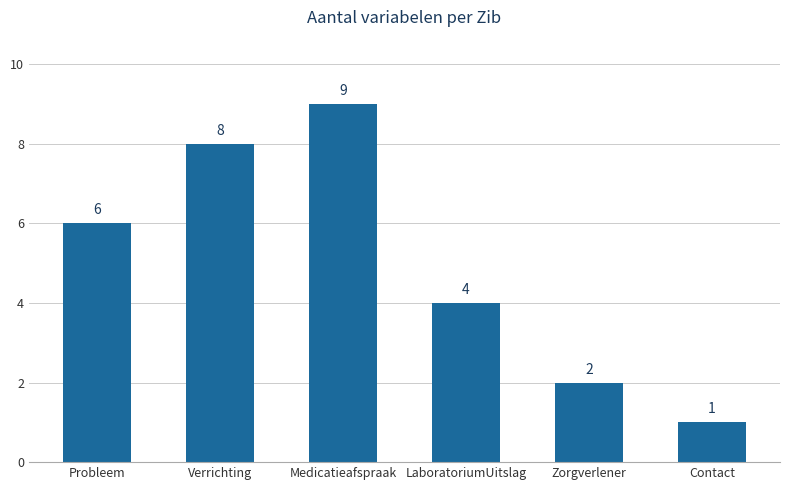

What is the minimum value shown in the chart?

1